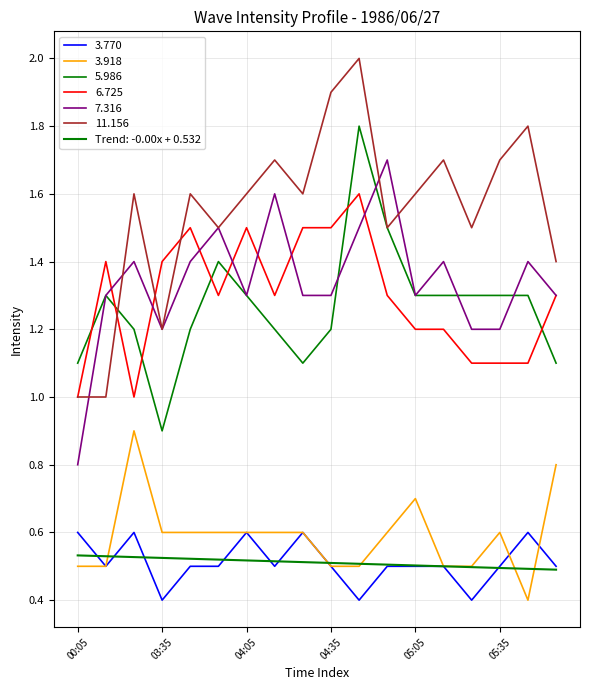

Is this an area chart (filled region under the line)?

No